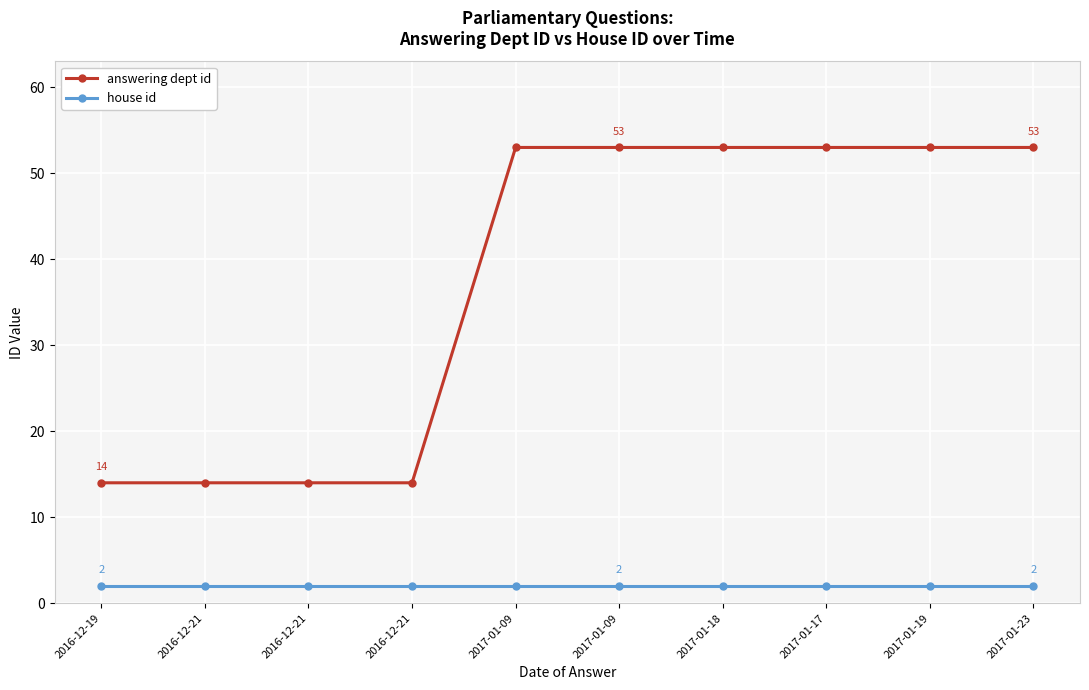

True or false: answering dept id and house id cross at least once.

False